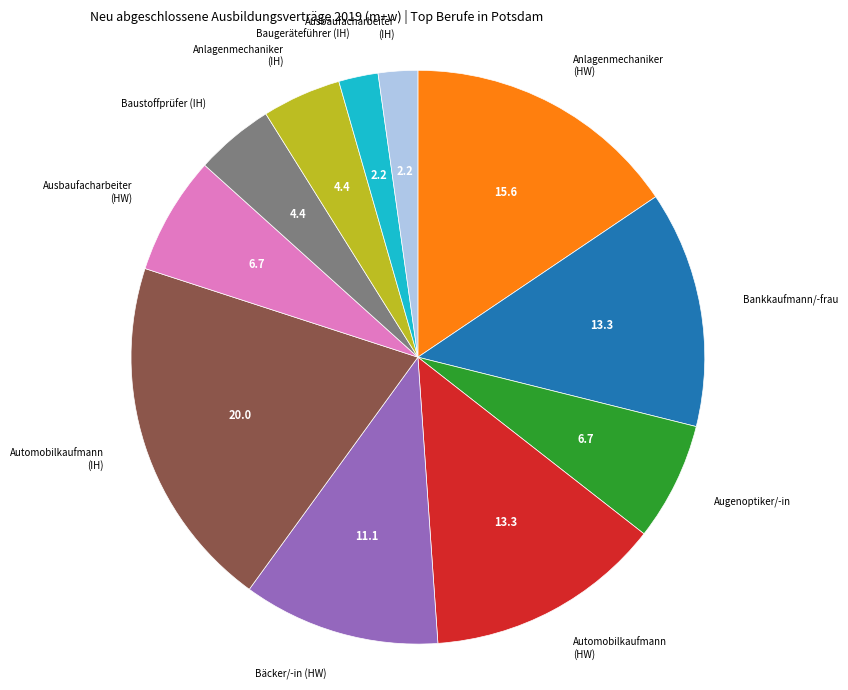

How many slices are in this pie chart?

11